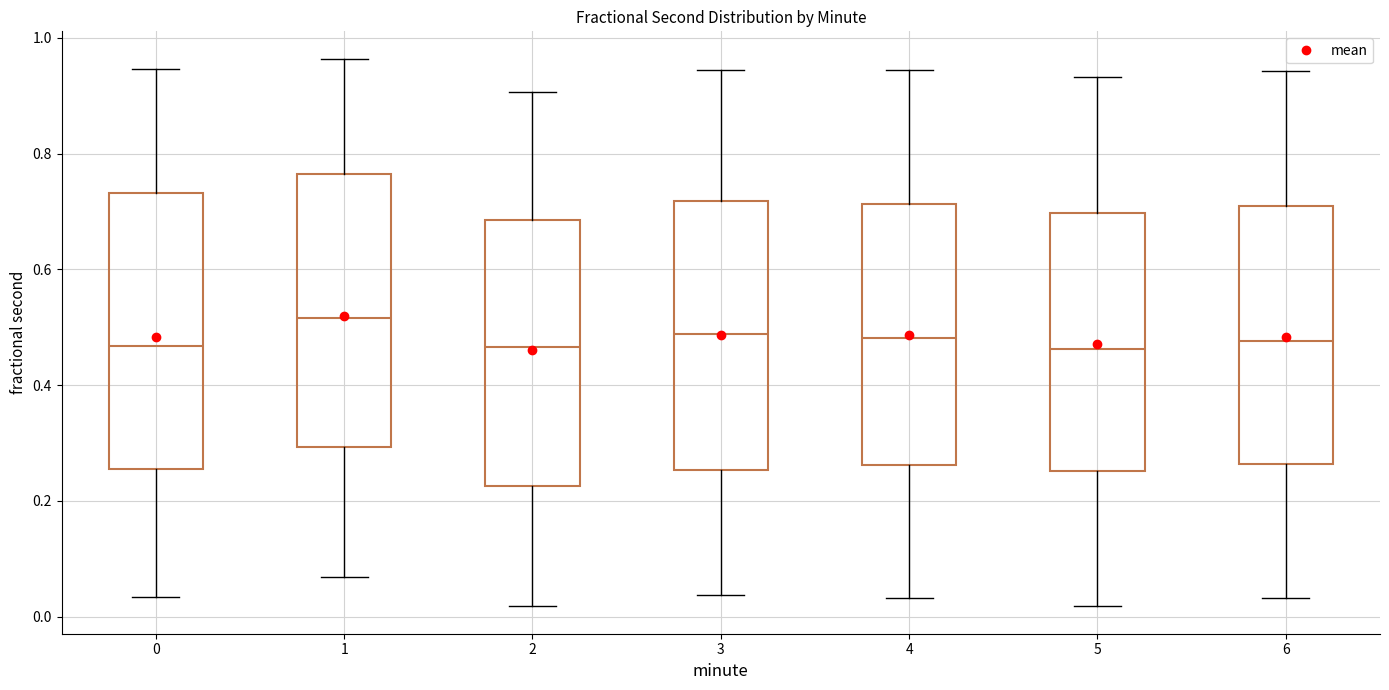

Reading left to right, read every box against the y-axis: the position of its median line, the range the box covers, and the ends of its whiskers. The values are not printed on the chart, so give them approximately, as read against the axis.

0: median 0.46, box 0.26 to 0.74, whiskers 0.04 to 0.94
1: median 0.52, box 0.30 to 0.76, whiskers 0.06 to 0.96
2: median 0.46, box 0.22 to 0.68, whiskers 0.02 to 0.90
3: median 0.48, box 0.26 to 0.72, whiskers 0.04 to 0.94
4: median 0.48, box 0.26 to 0.72, whiskers 0.04 to 0.94
5: median 0.46, box 0.26 to 0.70, whiskers 0.02 to 0.94
6: median 0.48, box 0.26 to 0.72, whiskers 0.04 to 0.94